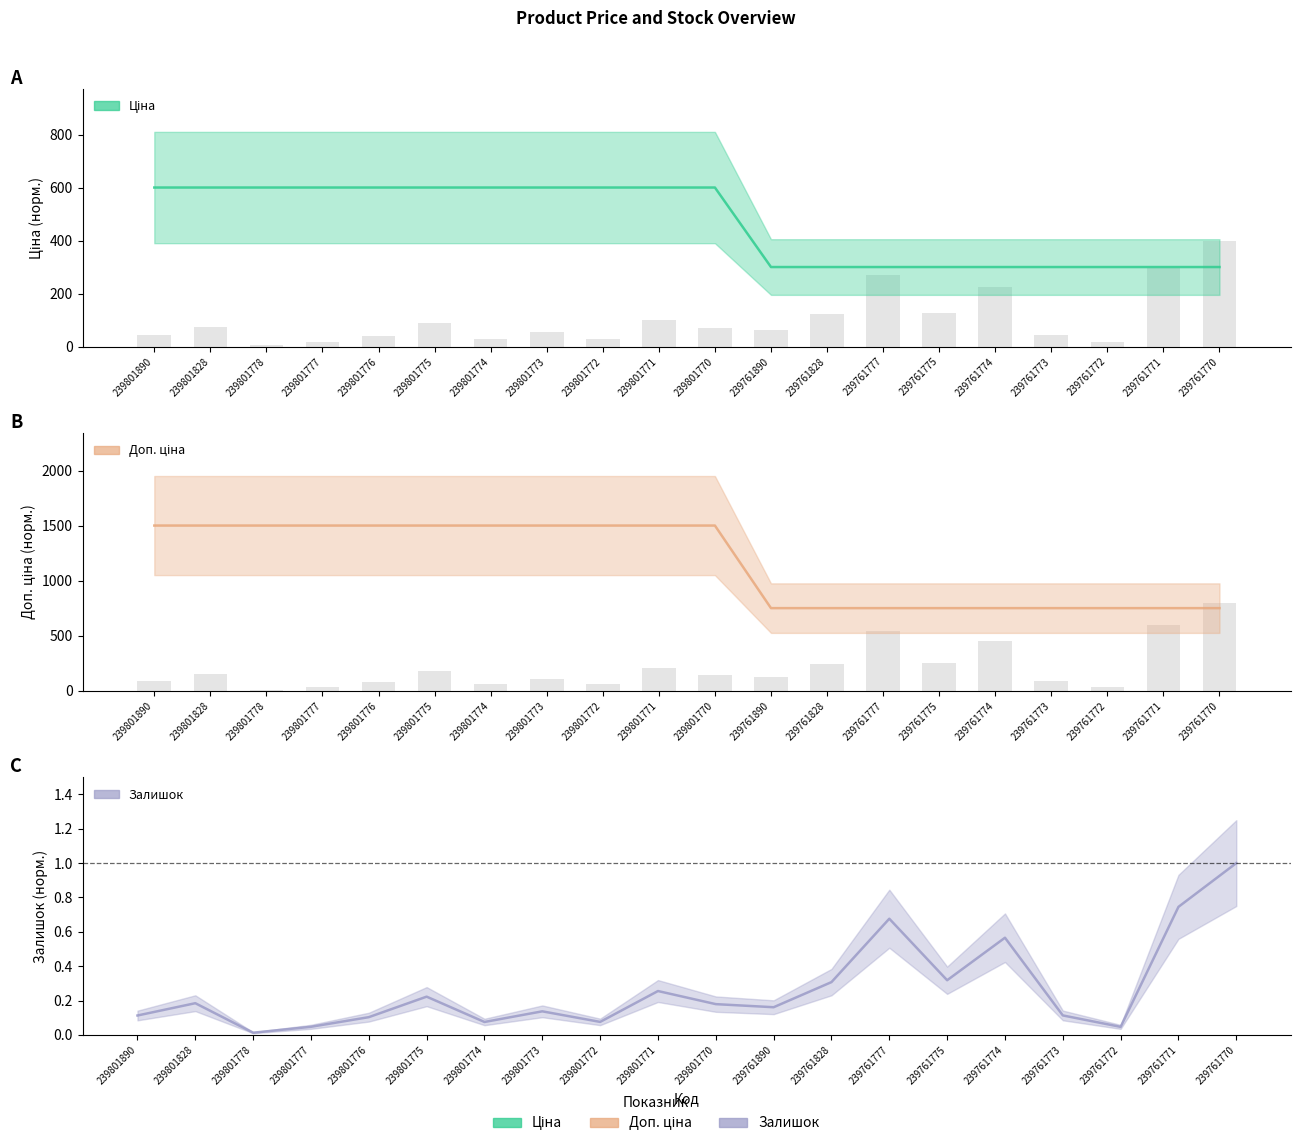

How many groups of bars are there?

20